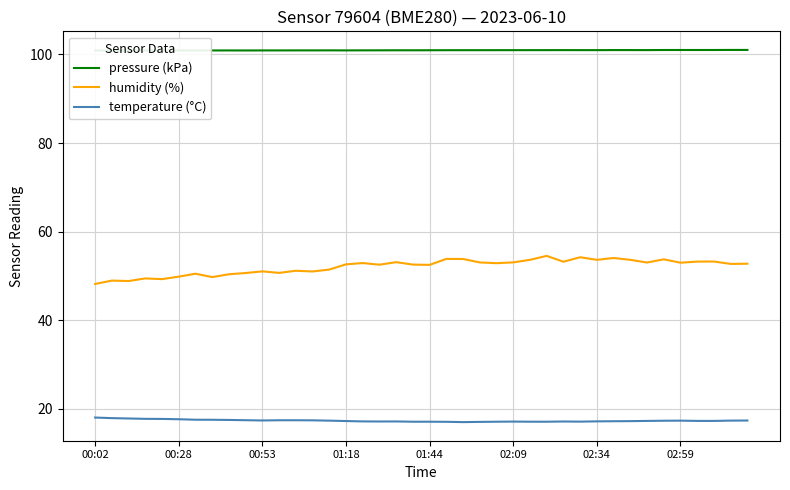

The value of humidity (%) at 01:18 is 52.6. True or false?

True